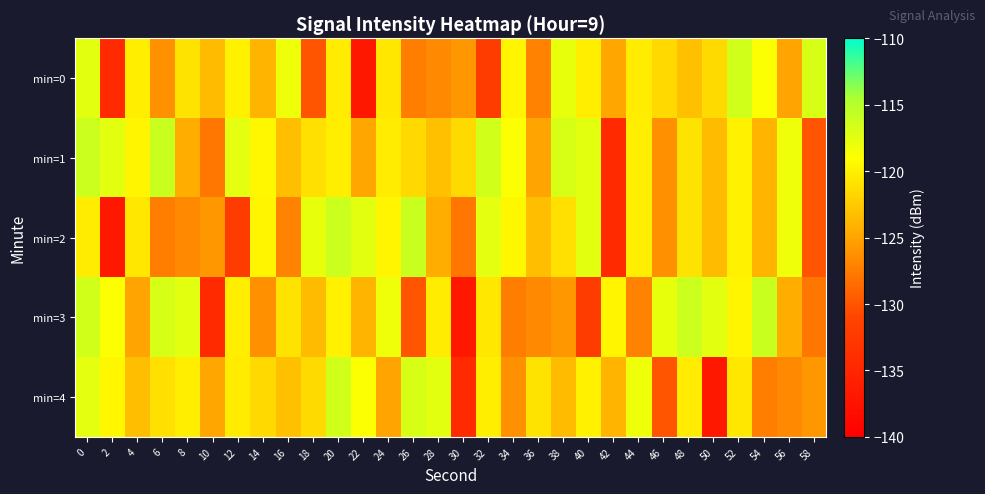

Which series has the widest spread of values?

min=2